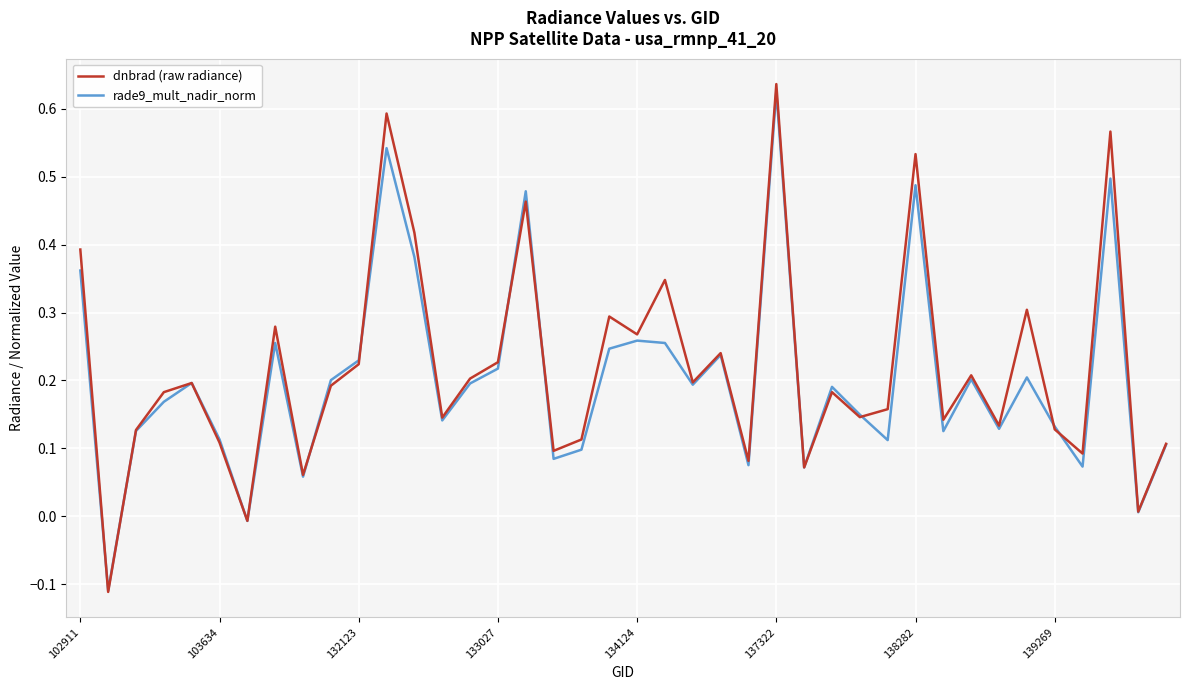

Where is rade9_mult_nadir_norm nearest to the value 0?

38